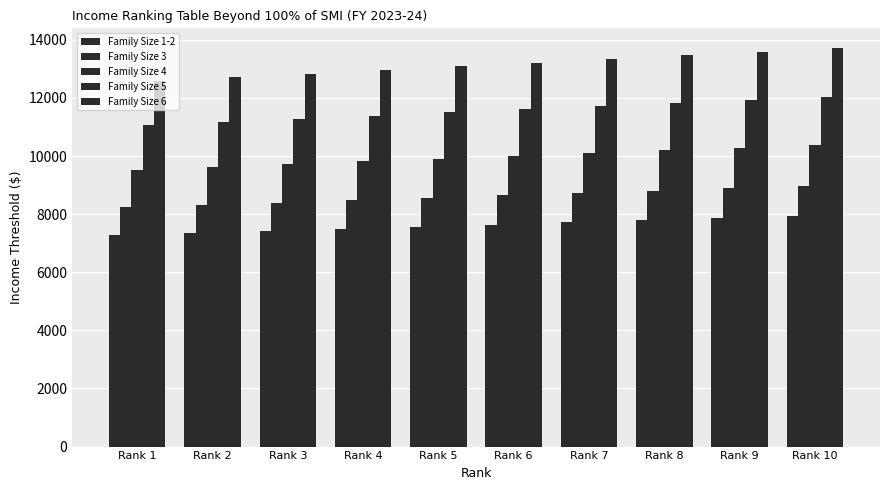

How many series are shown in this chart?

5